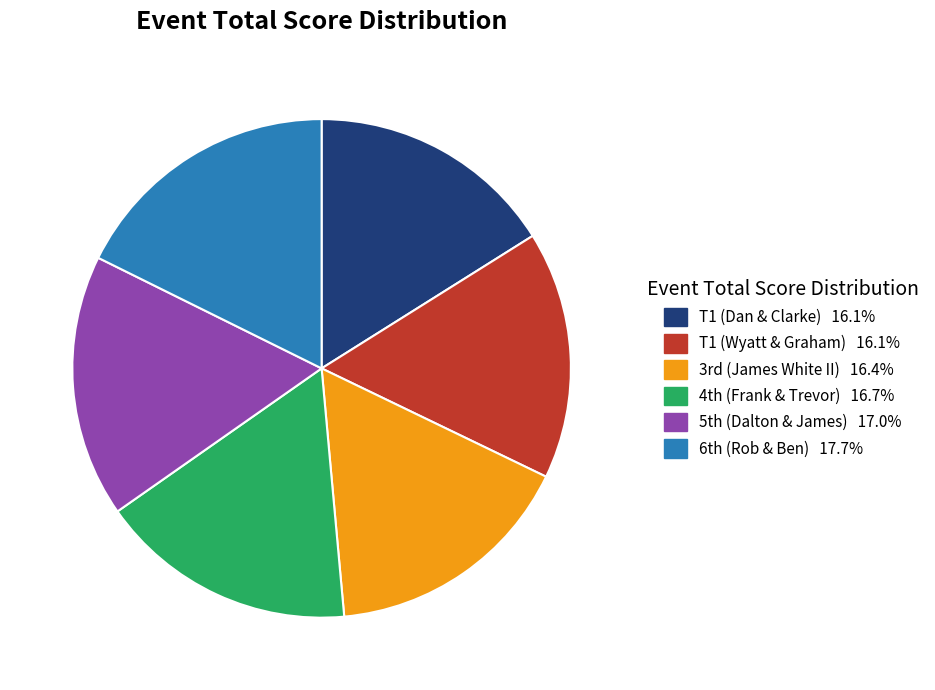

Does any single category account for the majority?

No